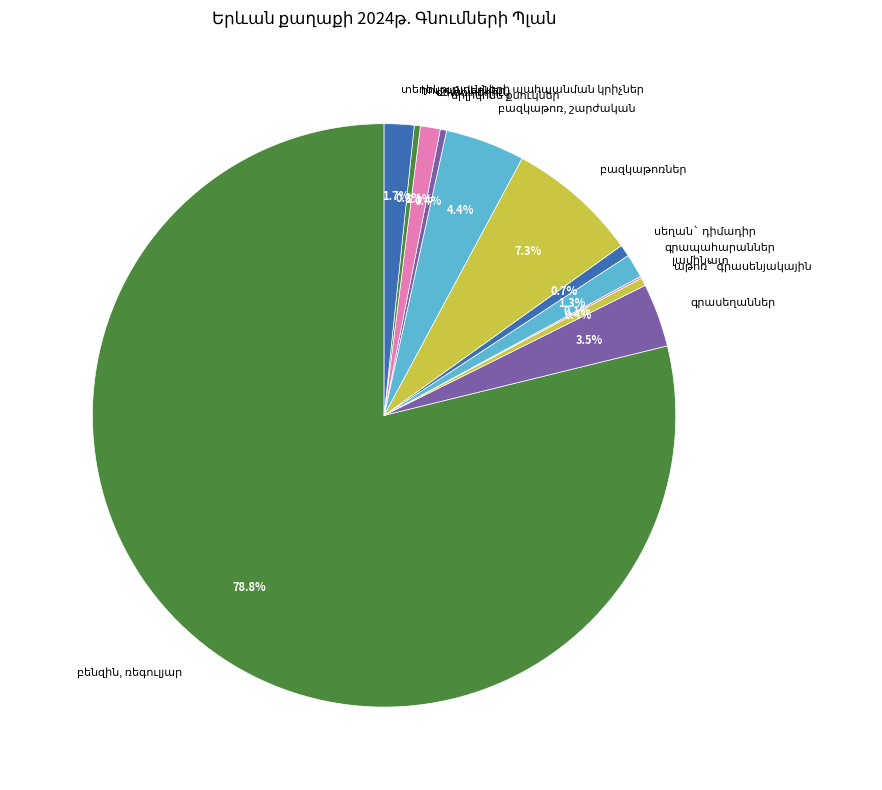

Is there a majority slice in this chart?

Yes